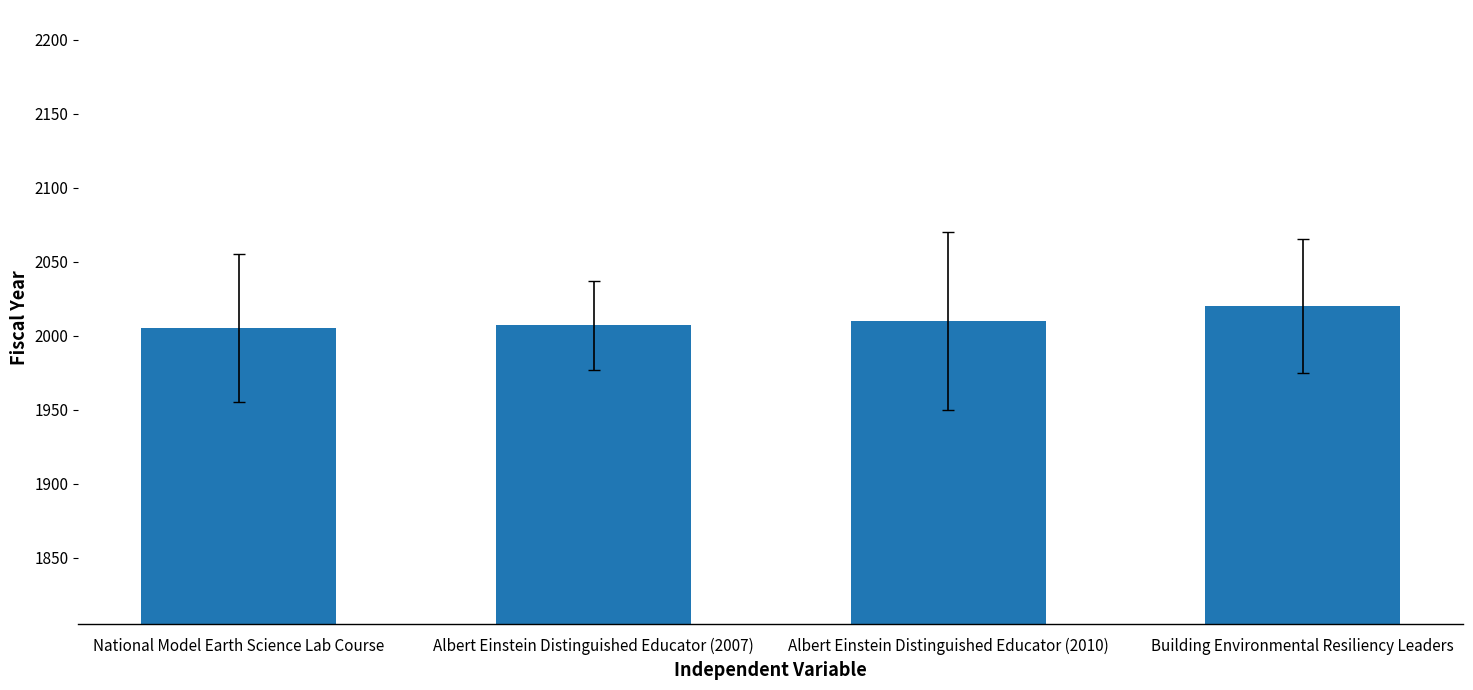

How many data points are less than 2010?

2